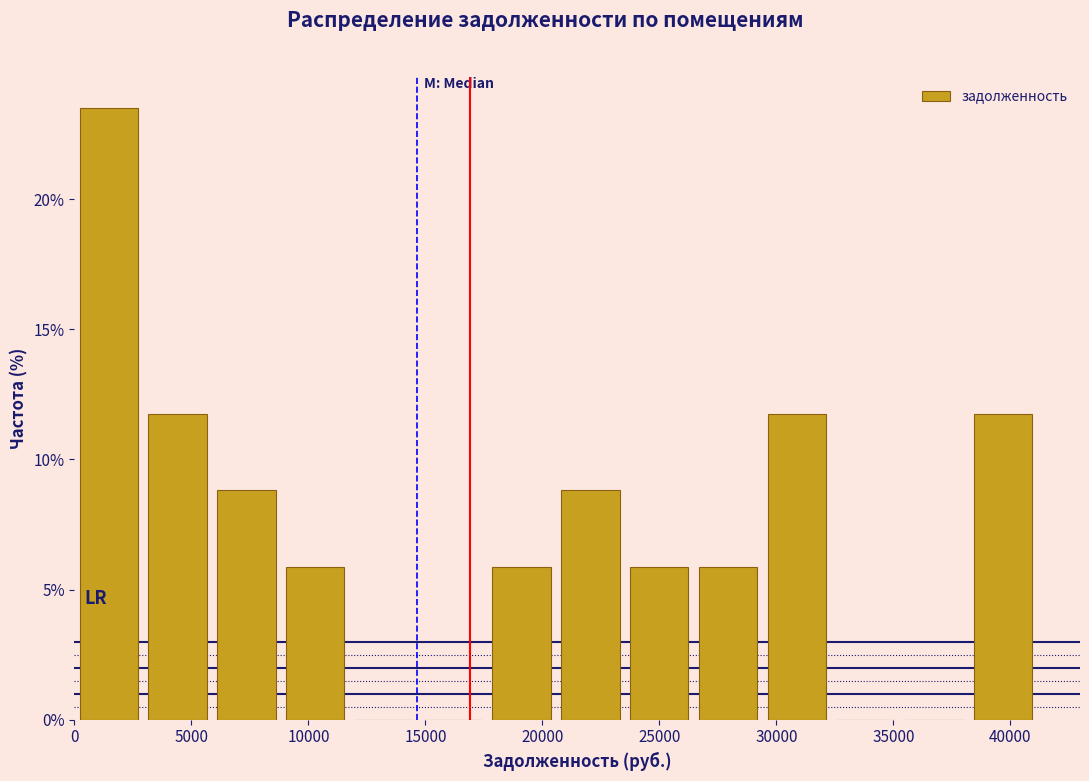

Reading left to right, list every bar in this chart as the range it spans on the x-axis followed by its height. Neither the bar edges nor the heights are printed on the chart, so give them approximately, as read against the axes.

0 to 3000: 23.5
3000 to 6000: 12.0
6000 to 9000: 9.0
9000 to 12000: 6.0
12000 to 14500: 0
14500 to 17500: 0
17500 to 20500: 6.0
20500 to 23500: 9.0
23500 to 26500: 6.0
26500 to 29500: 6.0
29500 to 32500: 12.0
32500 to 35500: 0
35500 to 38000: 0
38000 to 41000: 12.0